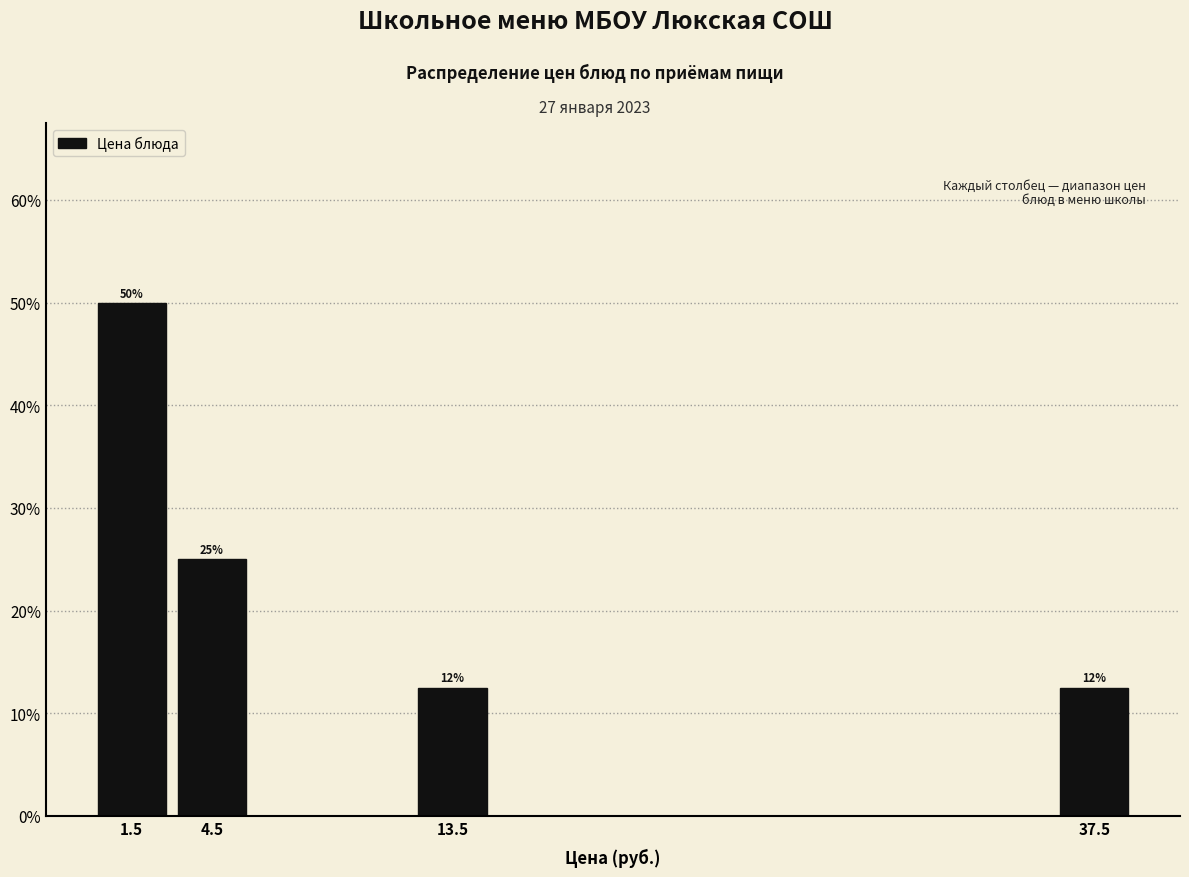

Which range on the x-axis has the tallest bar?

0 to 3